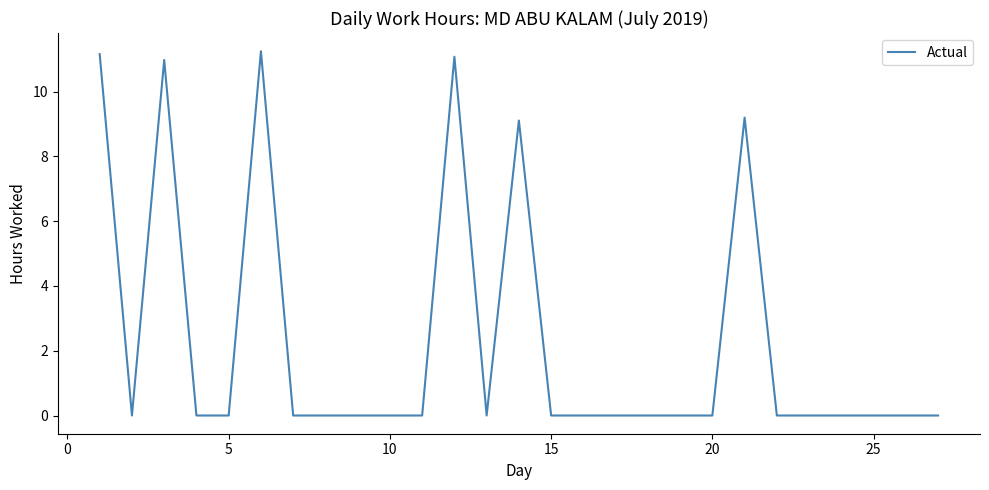

What is the sum of all values?

62.8